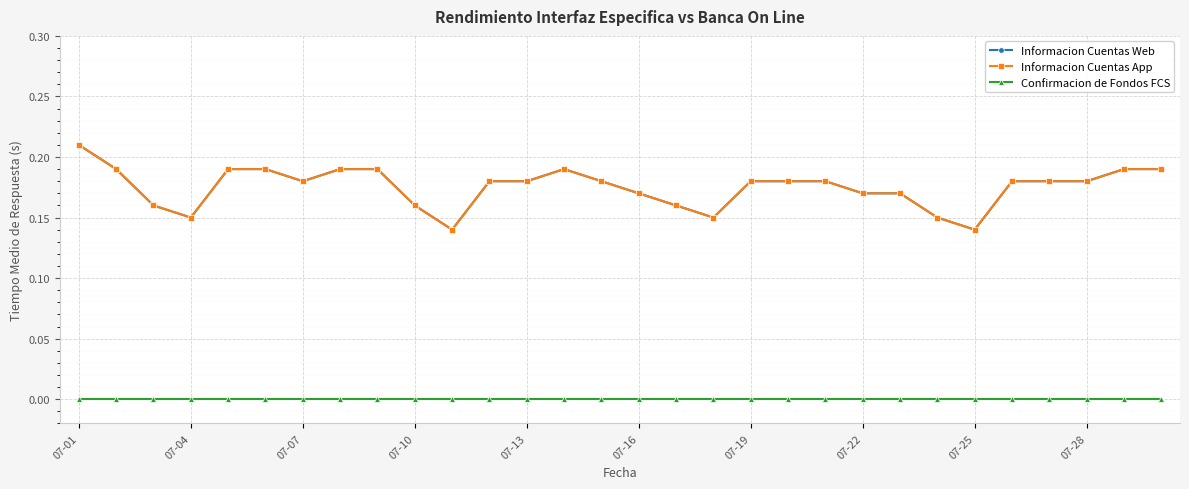

Reading left to right, extract all data points from this chart.

Informacion Cuentas Web: 0.2	0.2	0.2	0.1	0.2	0.2	0.2	0.2	0.2	0.2	0.1	0.2	0.2	0.2	0.2	0.2	0.2	0.1	0.2	0.2	0.2	0.2	0.2	0.1	0.1	0.2	0.2	0.2	0.2	0.2
Informacion Cuentas App: 0.2	0.2	0.2	0.1	0.2	0.2	0.2	0.2	0.2	0.2	0.1	0.2	0.2	0.2	0.2	0.2	0.2	0.1	0.2	0.2	0.2	0.2	0.2	0.1	0.1	0.2	0.2	0.2	0.2	0.2
Confirmacion de Fondos FCS: 0.0	0.0	0.0	0.0	0.0	0.0	0.0	0.0	0.0	0.0	0.0	0.0	0.0	0.0	0.0	0.0	0.0	0.0	0.0	0.0	0.0	0.0	0.0	0.0	0.0	0.0	0.0	0.0	0.0	0.0